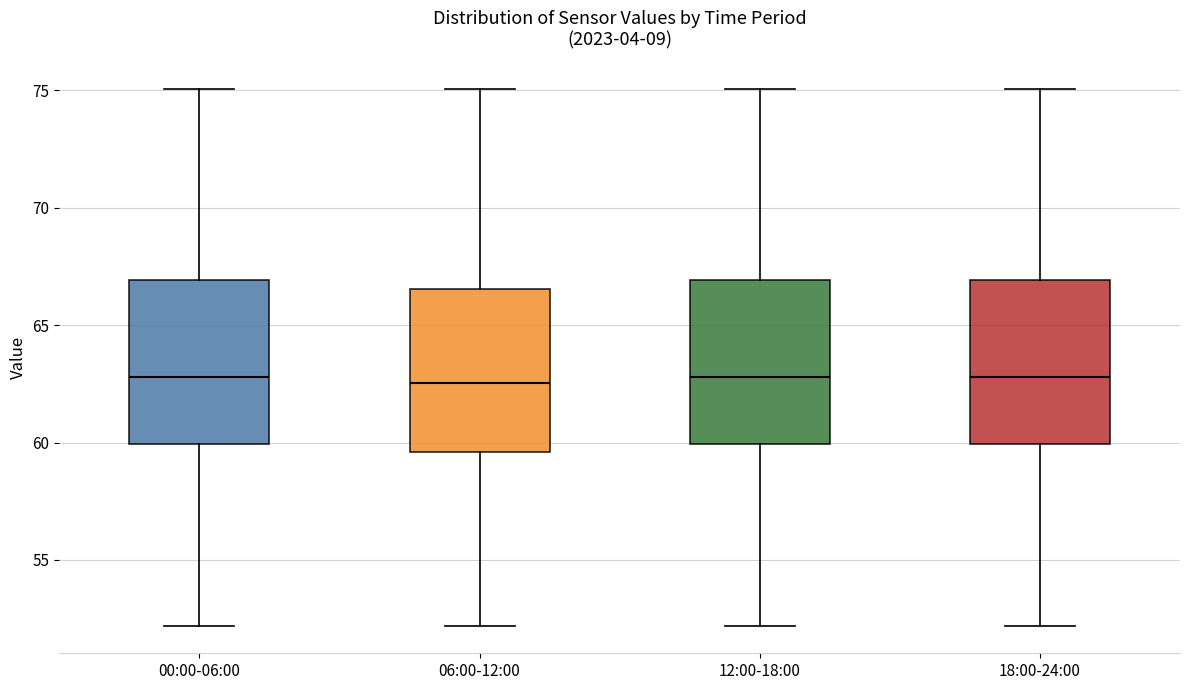

Reading left to right, read every box against the y-axis: the position of its median line, the range the box covers, and the ends of its whiskers. The values are not printed on the chart, so give them approximately, as read against the axis.

00:00-06:00: median 63.0, box 60.0 to 67.0, whiskers 52.0 to 75.0
06:00-12:00: median 62.5, box 59.5 to 66.5, whiskers 52.0 to 75.0
12:00-18:00: median 63.0, box 60.0 to 67.0, whiskers 52.0 to 75.0
18:00-24:00: median 63.0, box 60.0 to 67.0, whiskers 52.0 to 75.0